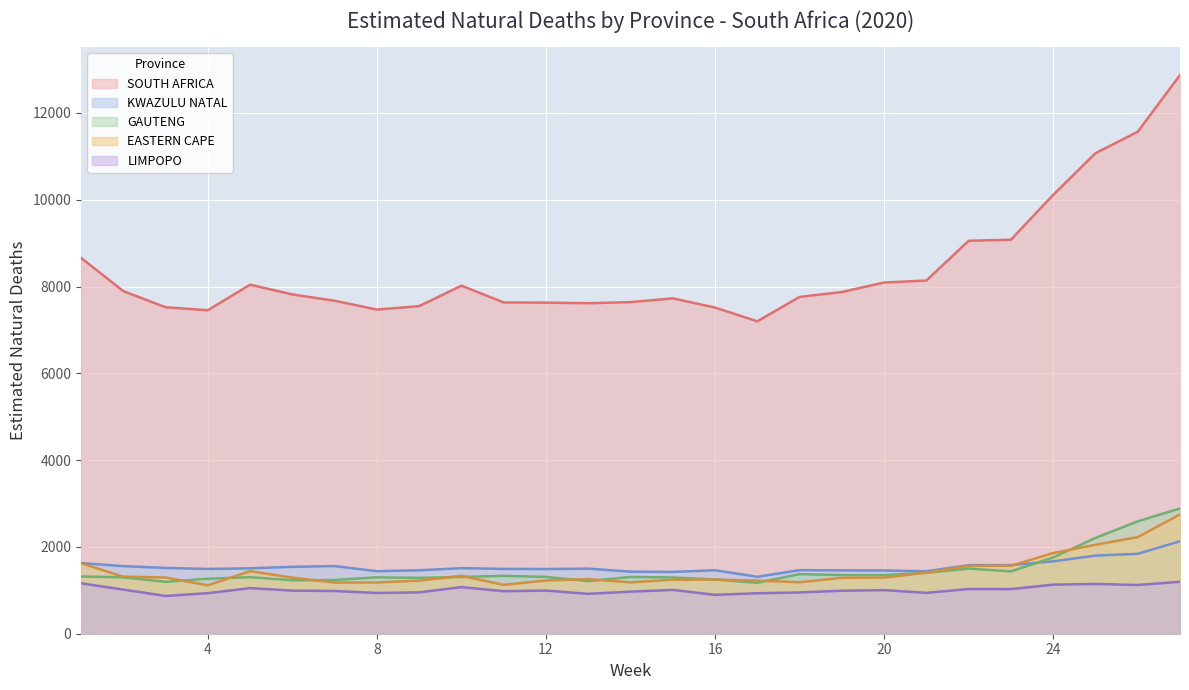

How many values in the LIMPOPO series exceed 993?

14